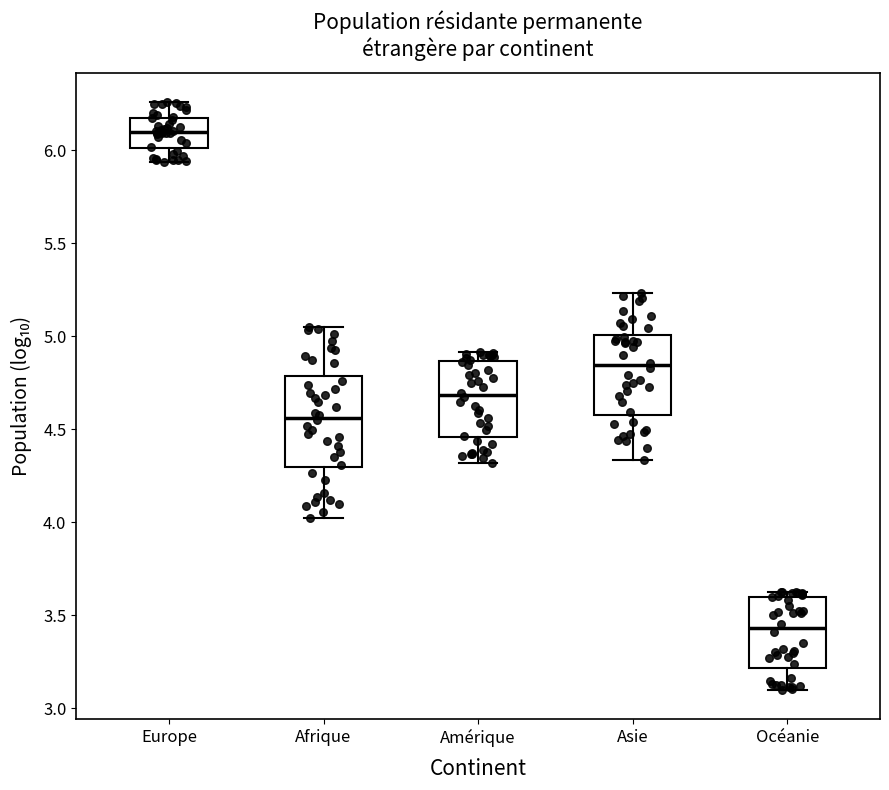

Which box is the tallest, from its lower edge to its upper edge?

Afrique